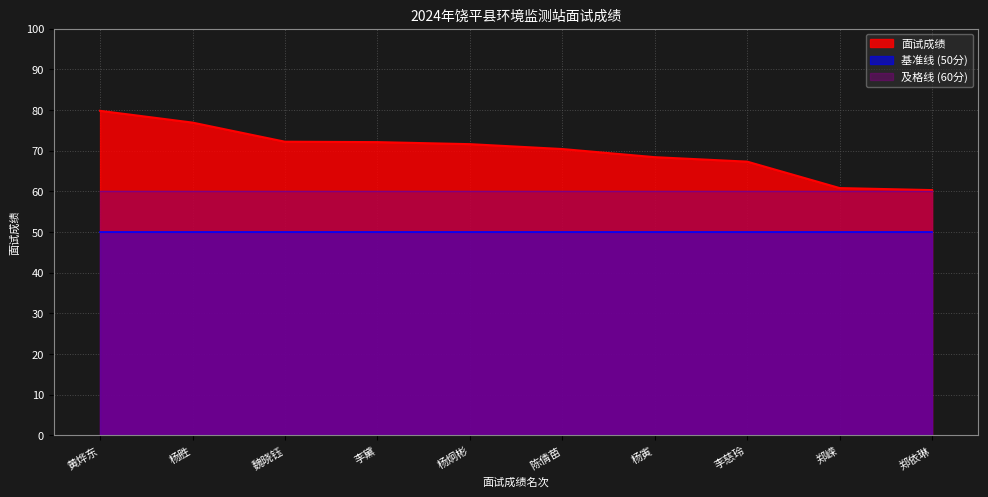

Reading left to right, list all the values displayed in this chart.

79.8	76.9	72.2	72.1	71.6	70.4	68.4	67.3	60.8	60.3